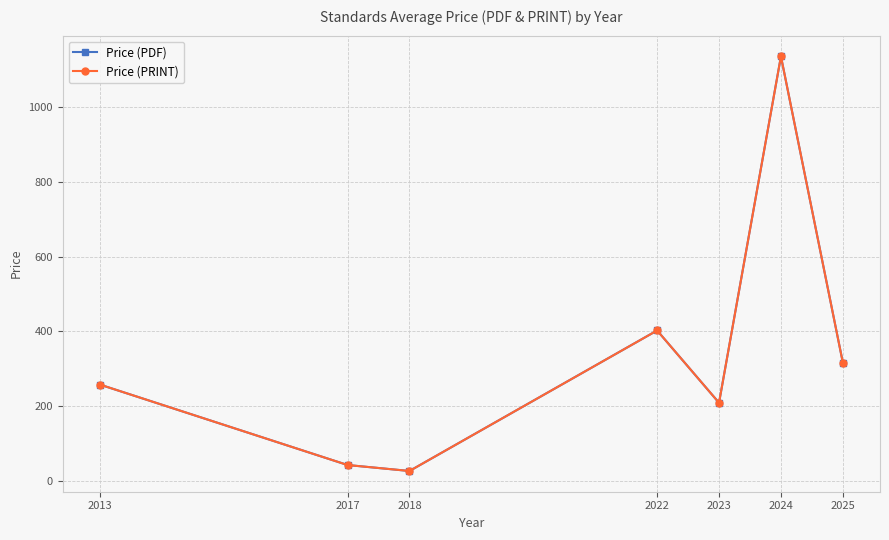

True or false: Price (PRINT) has a value of 258.0 at 2013.

True